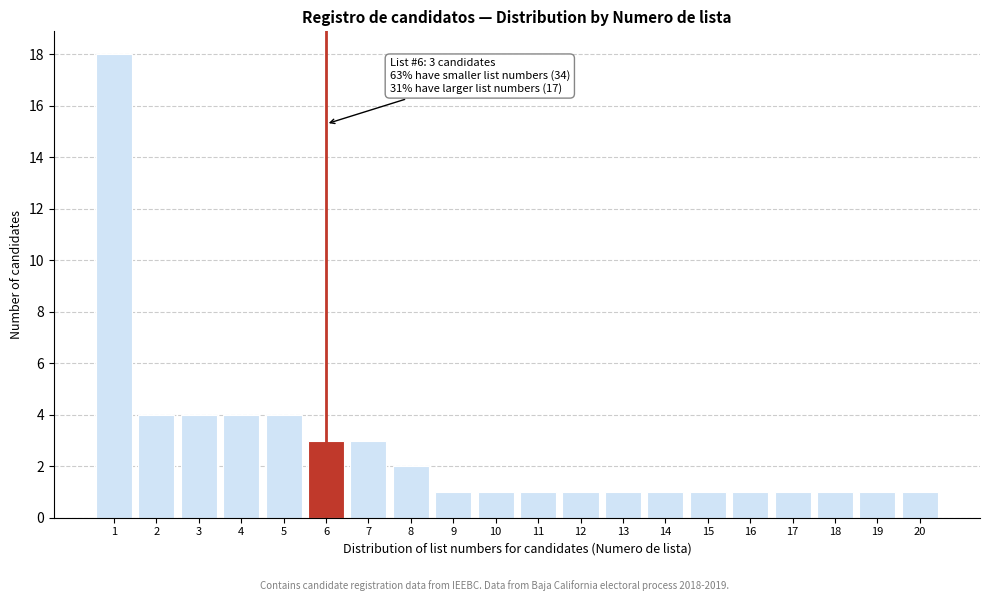

Reading left to right, transcribe all the data shown in this chart.

18	4	4	4	4	3	3	2	1	1	1	1	1	1	1	1	1	1	1	1